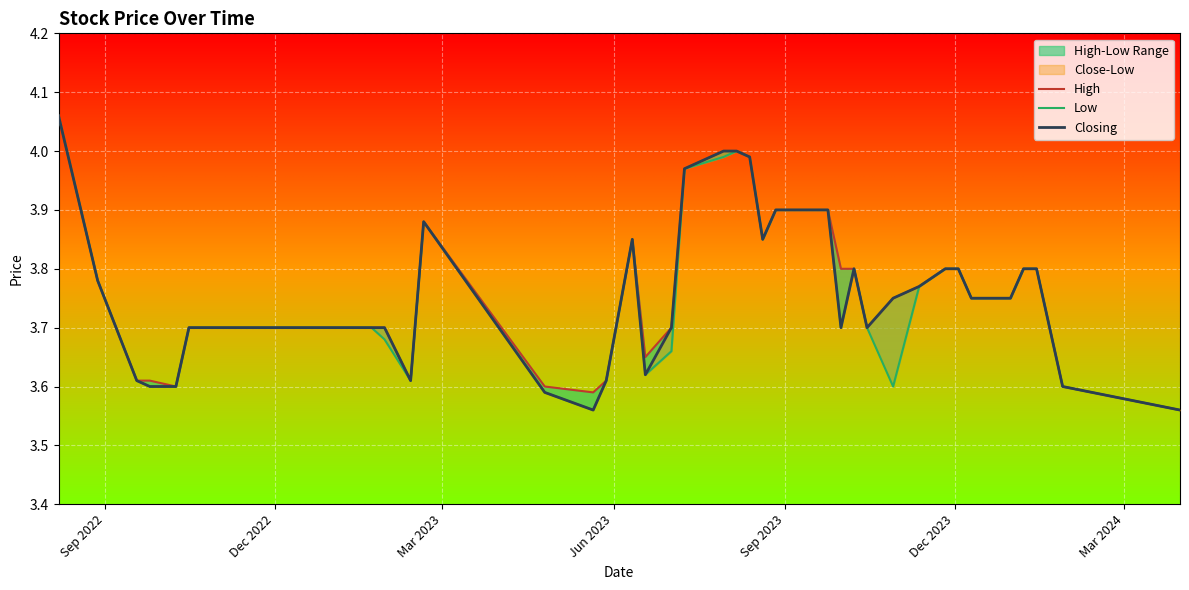

True or false: High has a value of 5.9 at Mar 2023.

False